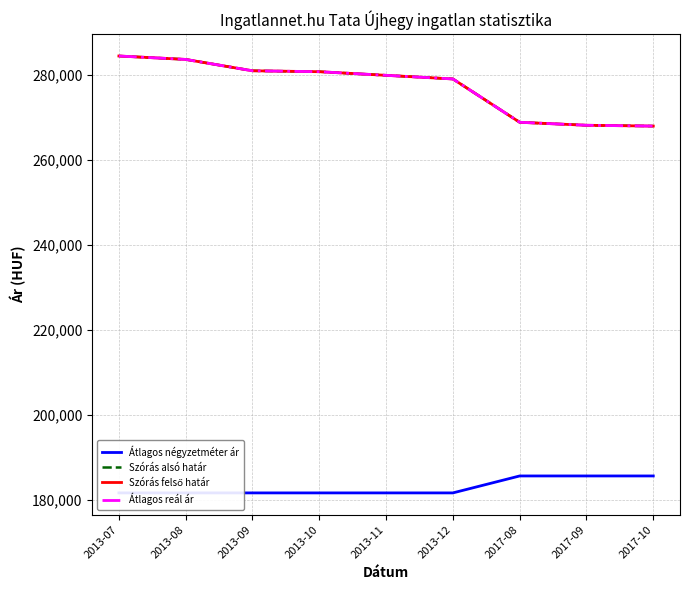

At which category does the chart reach its minimum across all series?

2013-07